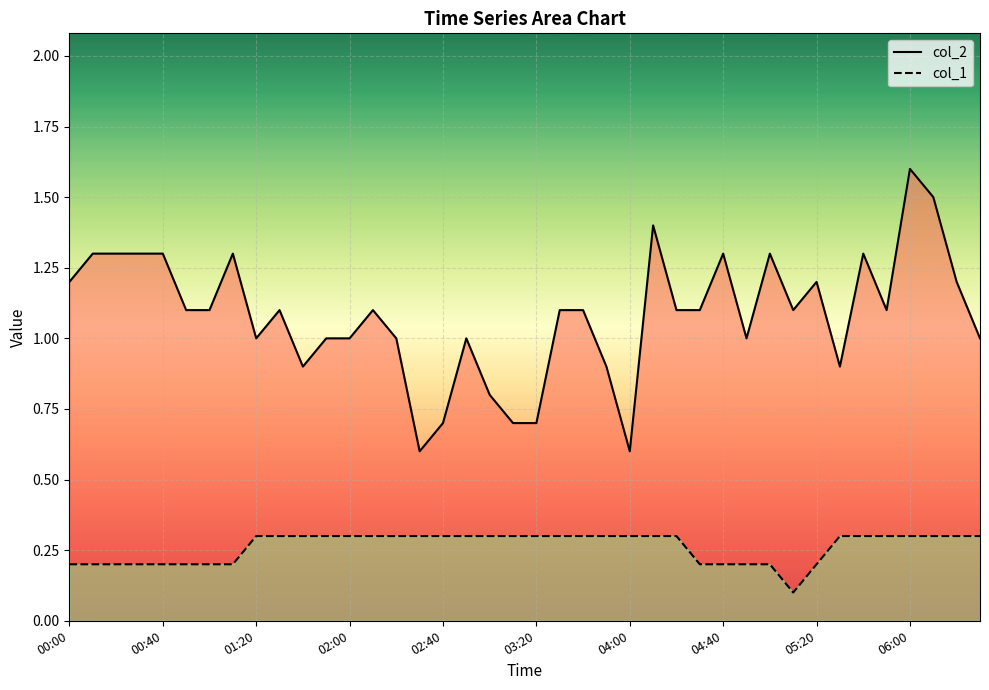

How many lines are shown in the chart?

2